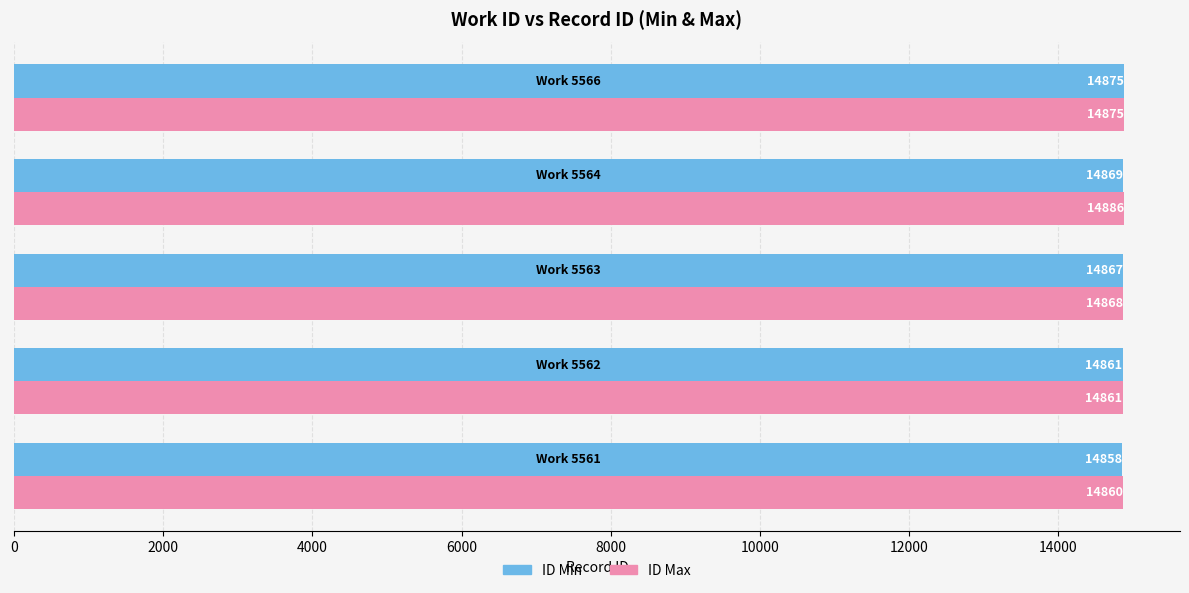

What is the sum of all ID Min values?

74330